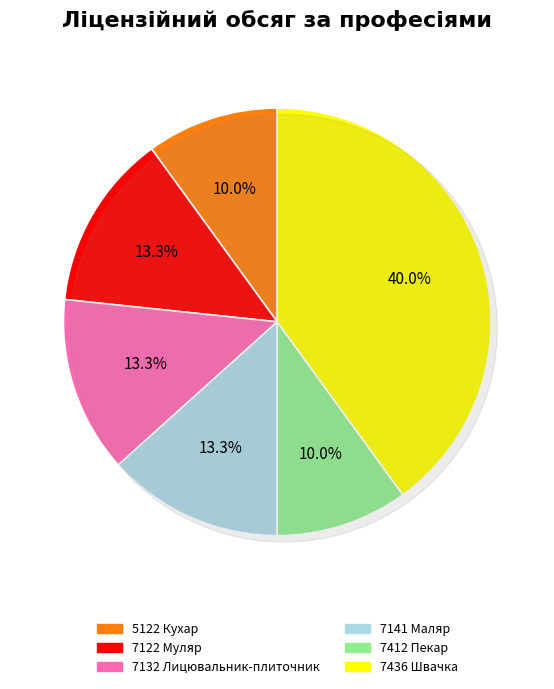

To the nearest percent, what is the combined percentage of 7141 Маляр and 7132 Лицювальник-плиточник?

27%